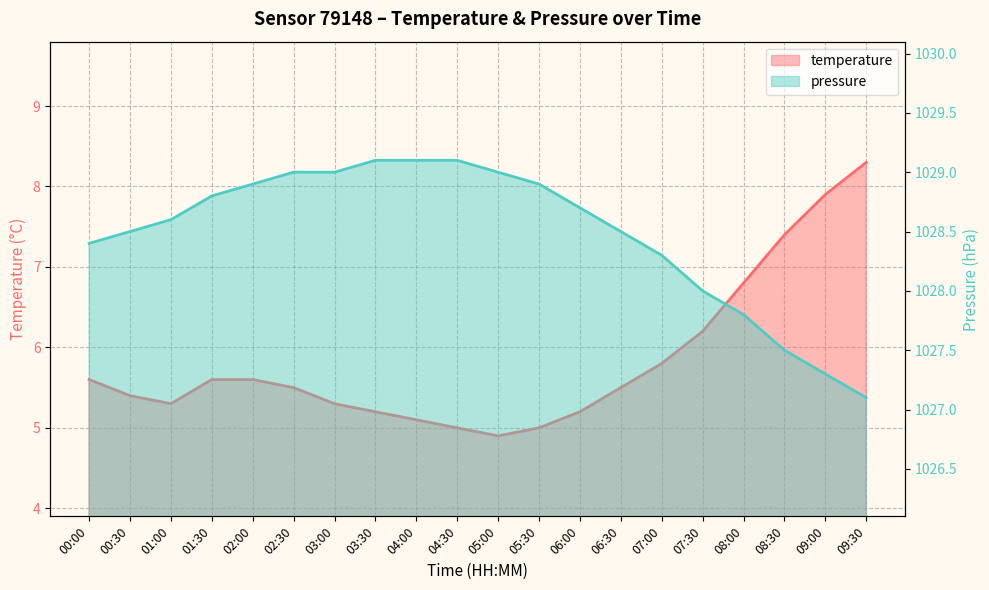

True or false: temperature and pressure cross at least once.

False